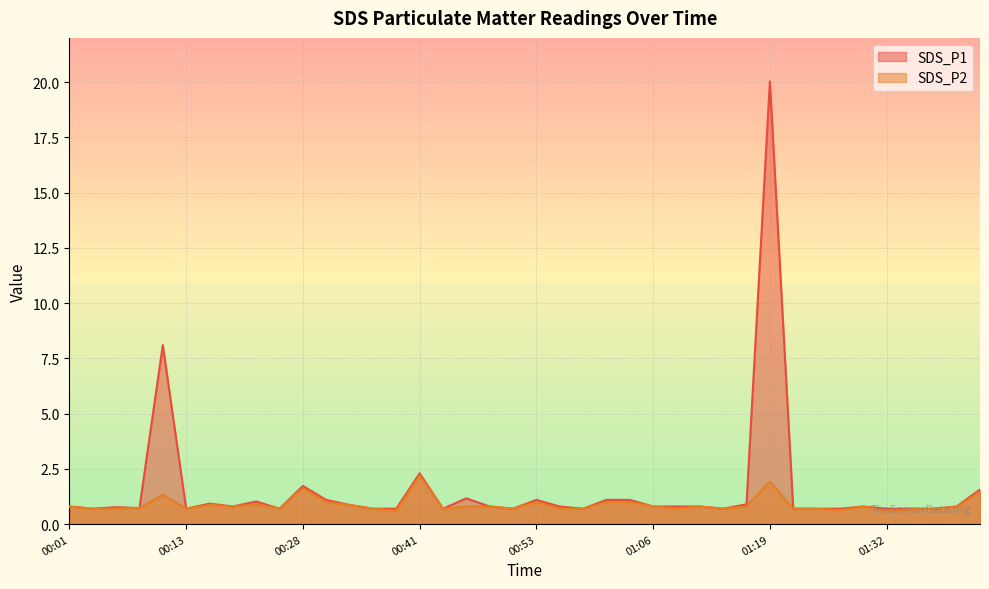

Does the chart display data point markers on the line(s)?

No